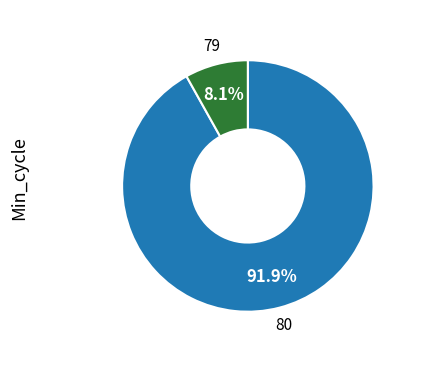

Is there a majority slice in this chart?

Yes